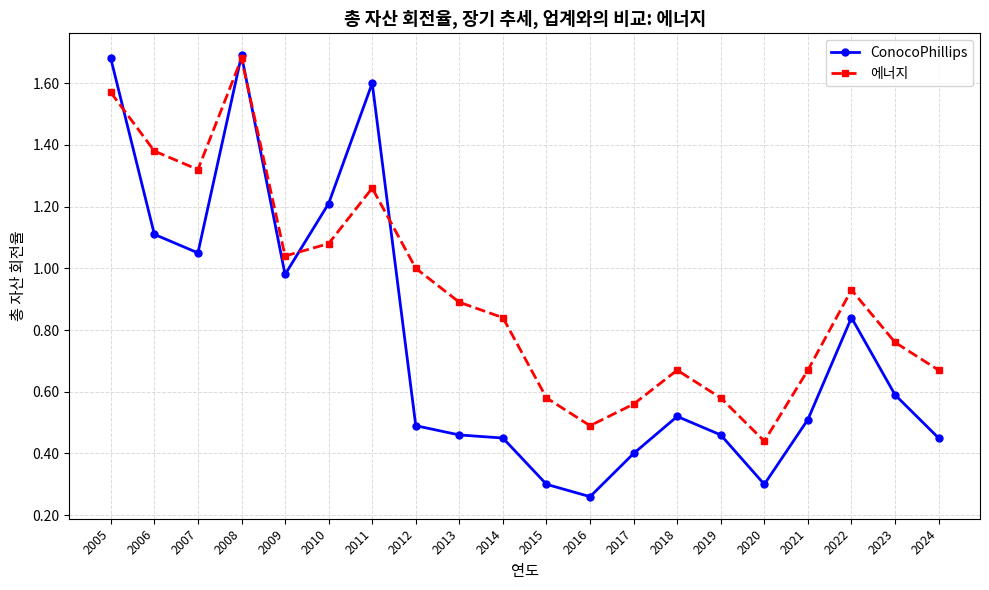

Rank the series at 2018 from lowest to highest value.

ConocoPhillips, 에너지